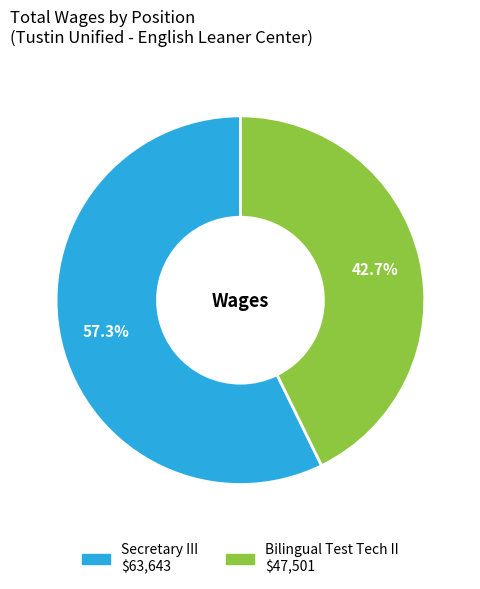

Between Secretary III and Bilingual Test Tech II, which is larger?

Secretary III